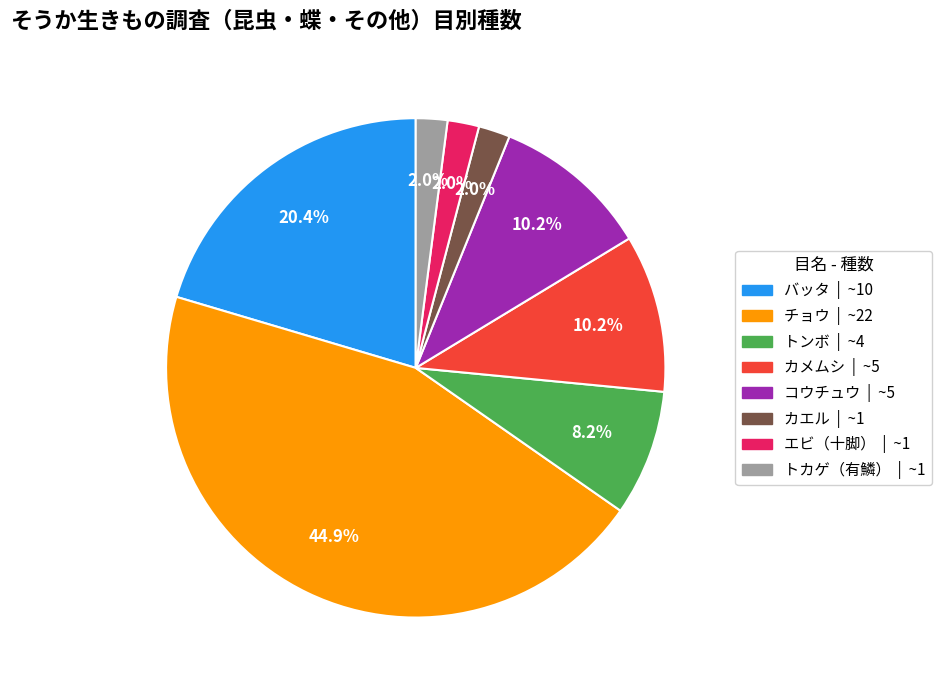

Is it true that カメムシ is 1% of the pie?

False